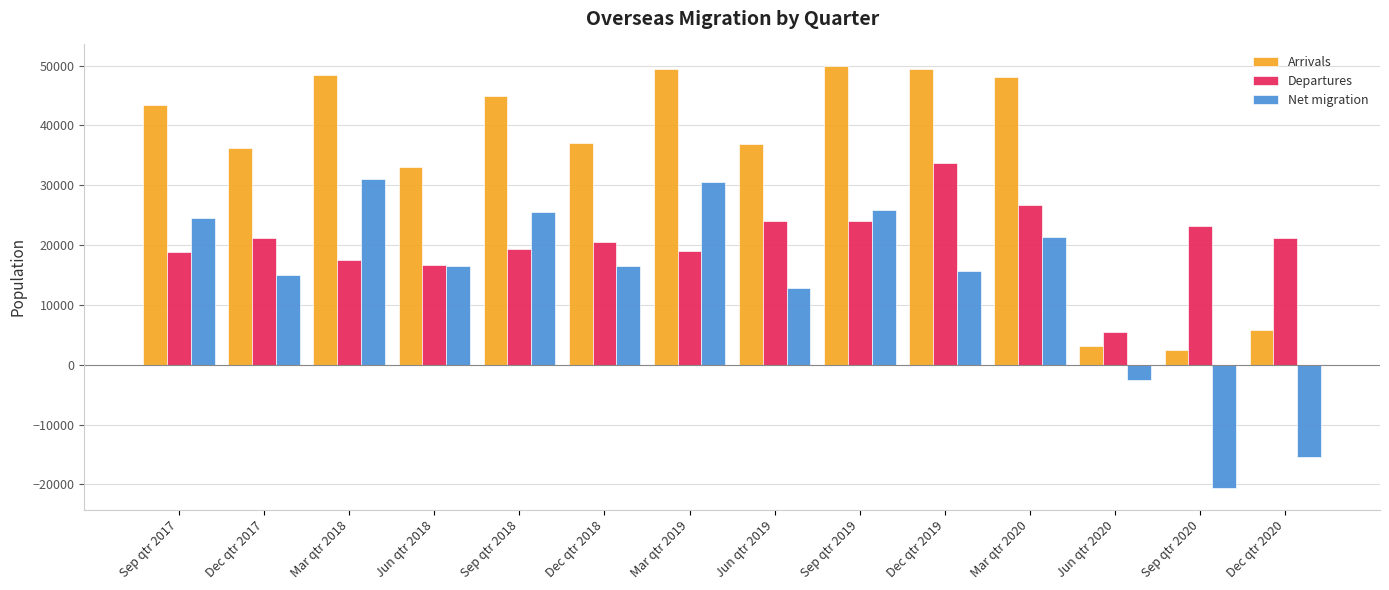

Does the chart contain any negative values?

Yes